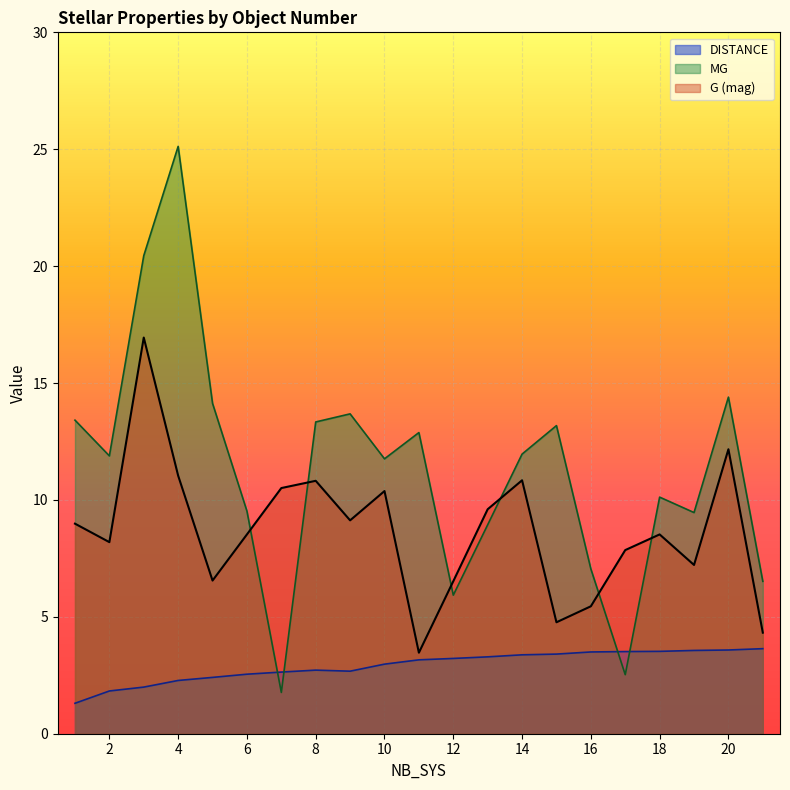

How many data points in G are less than 8?

8